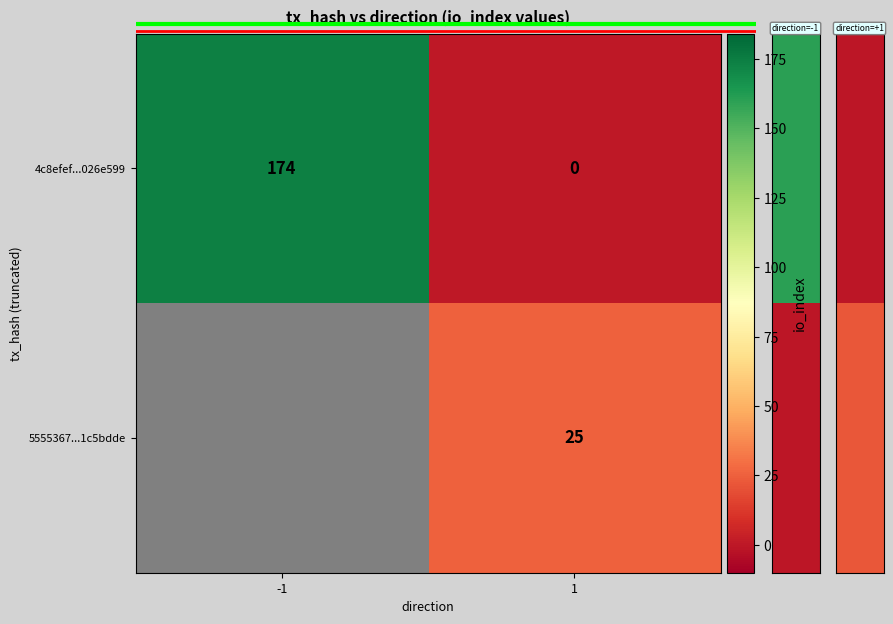

Rank the series at 1 from highest to lowest value.

5555367...1c5bdde, 4c8efef...026e599